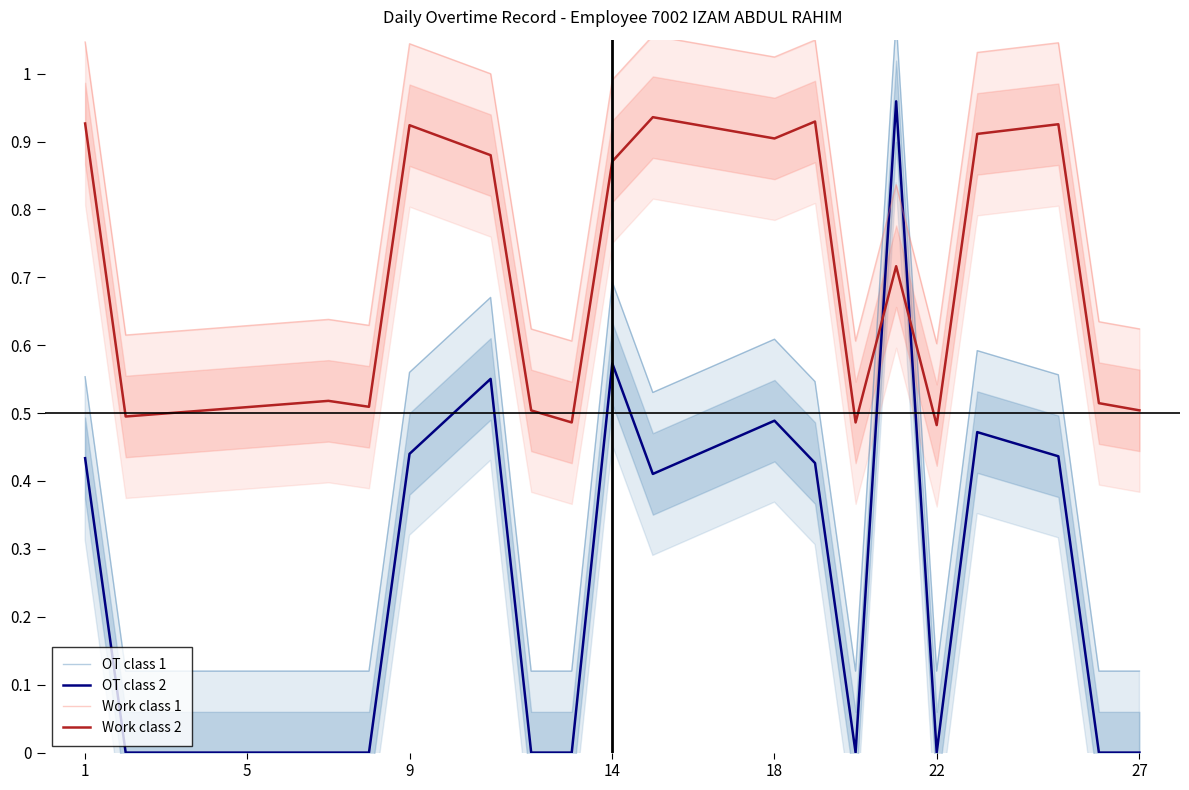

Which series ends up on top after the final intersection of OT class 2 and Work class 2?

Work class 2